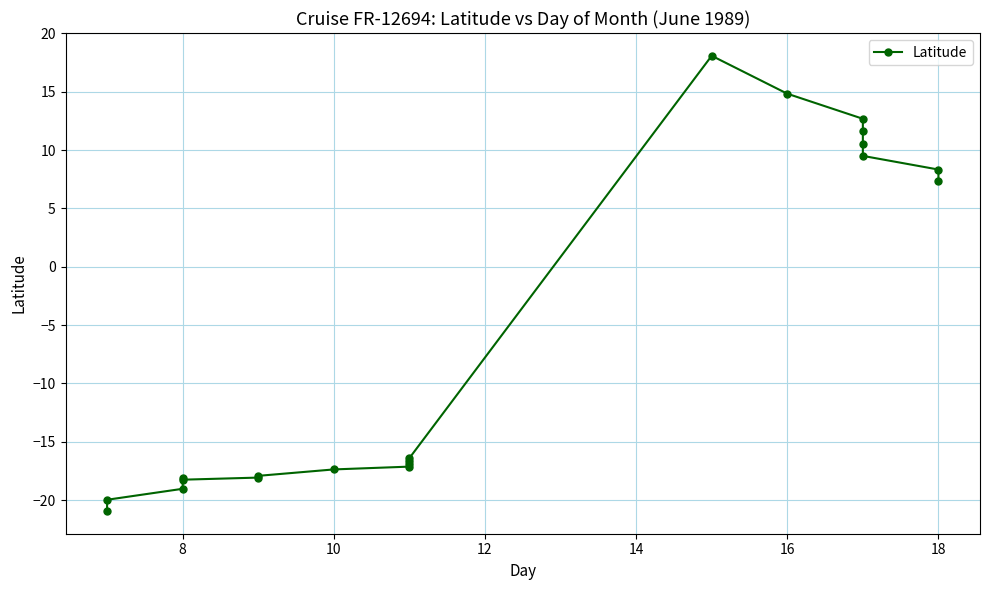

Which has a higher value, 18 or 16?

16